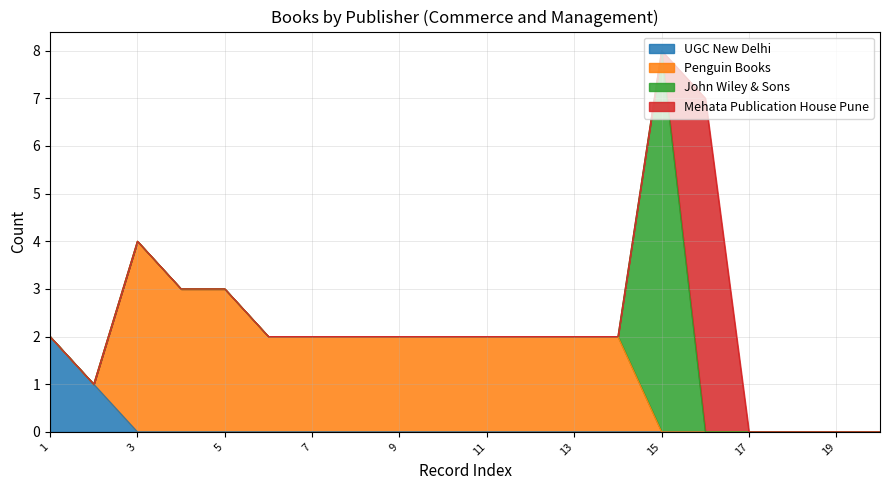

Which series has the widest spread of values?

John Wiley & Sons